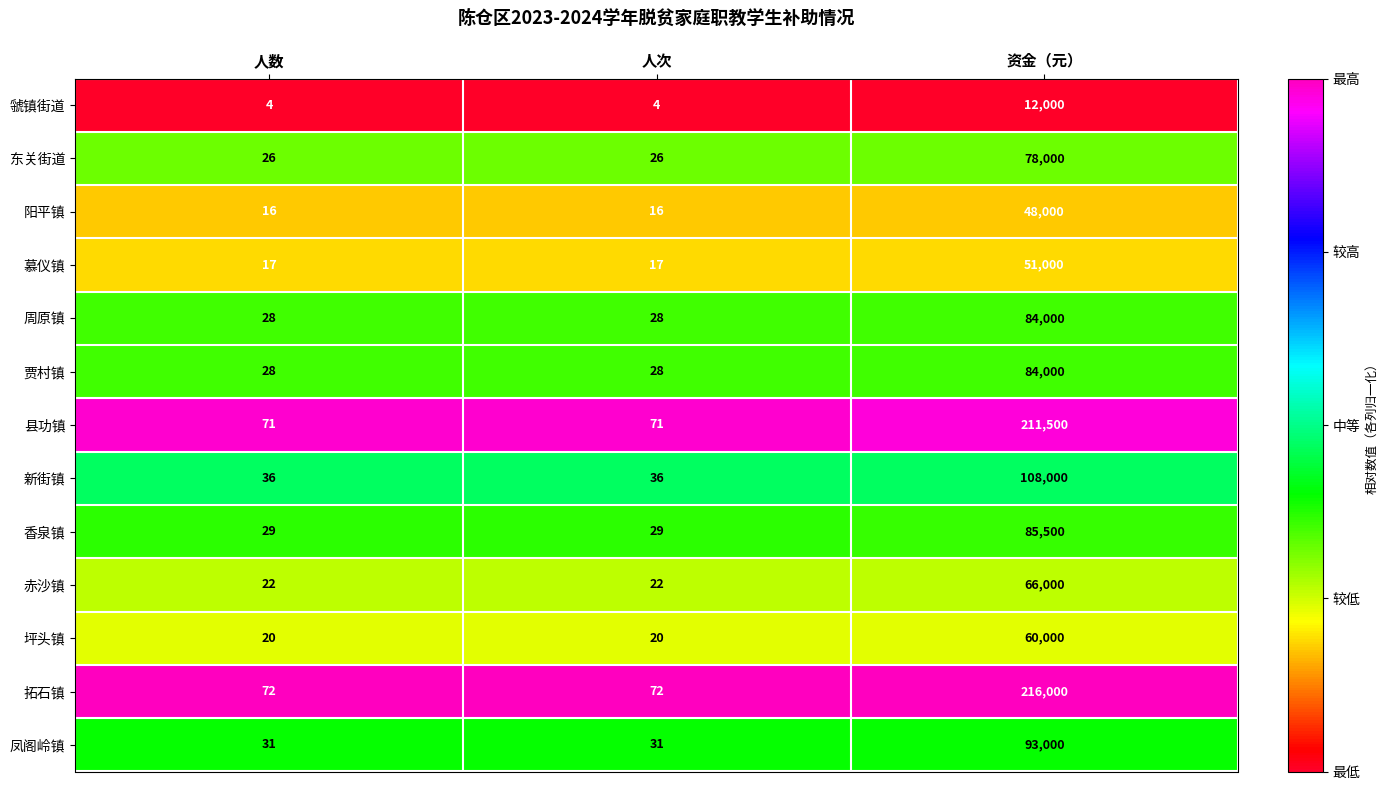

The value of 新街镇 at 资金（元） is 36741. True or false?

False